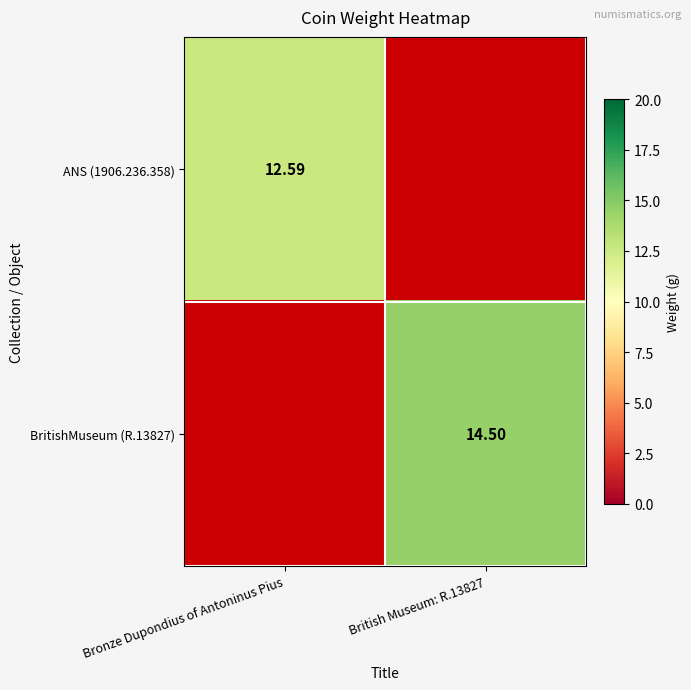

At which category is the sum across all series the highest?

British Museum: R.13827